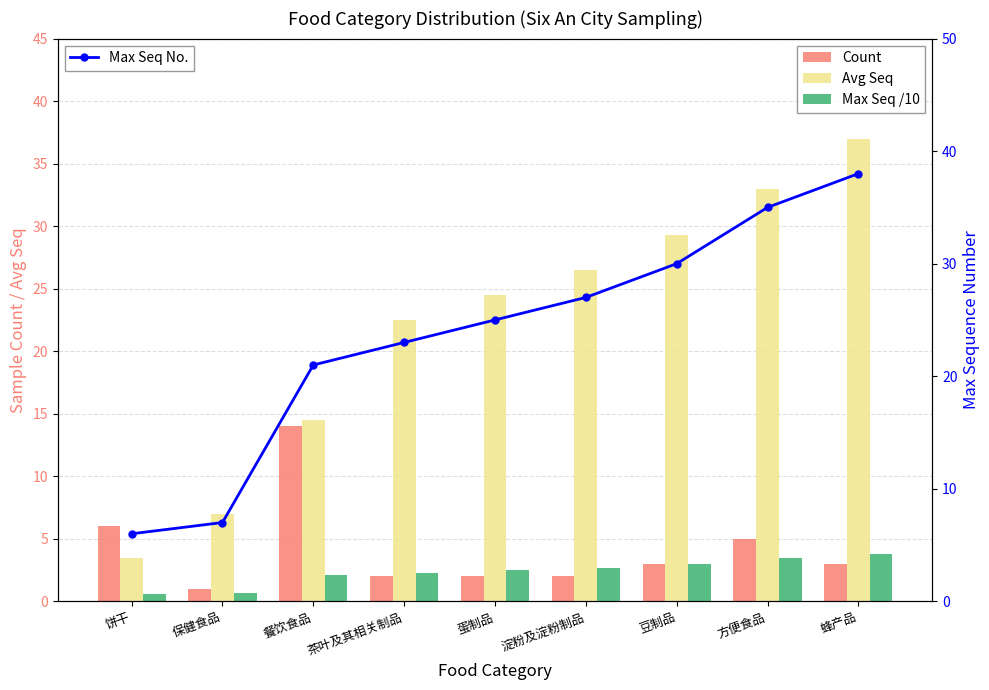

What is the spread (max minus min) of values at 蛋制品?

23.0